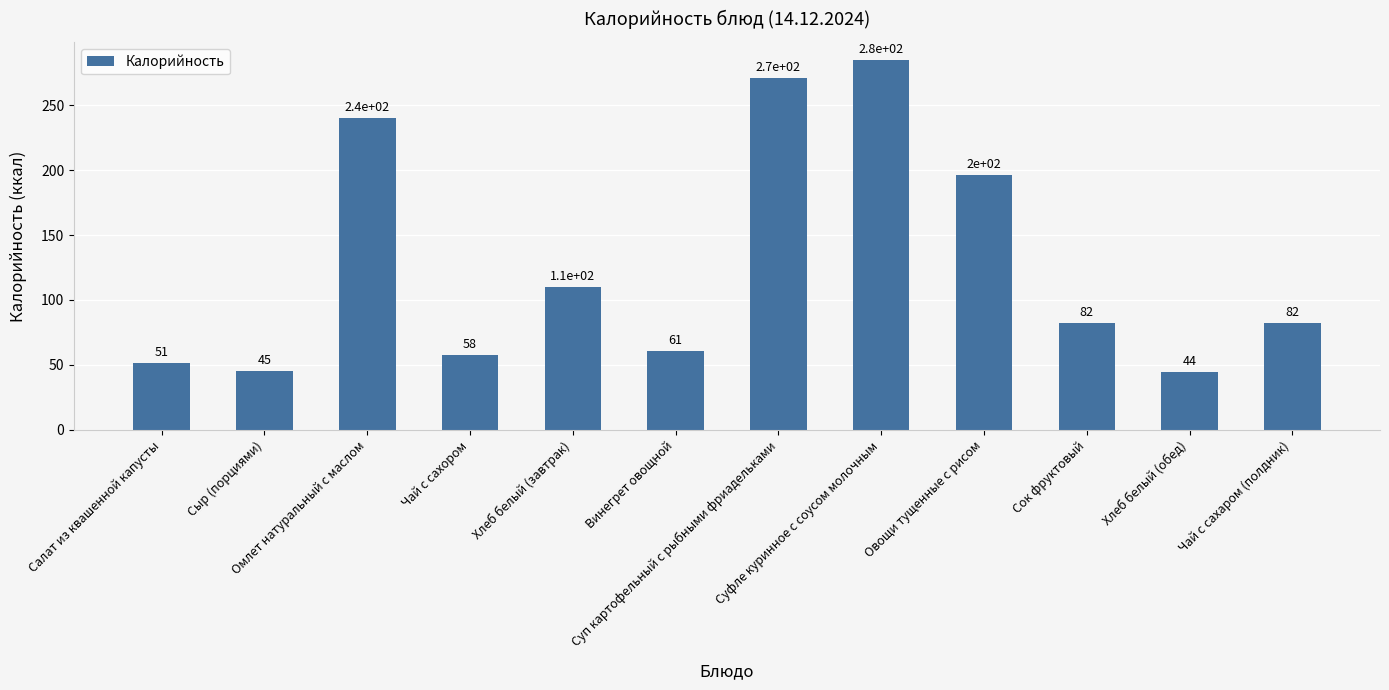

Between Салат из квашенной капусты and Суфле куринное с соусом молочным, which is larger?

Суфле куринное с соусом молочным